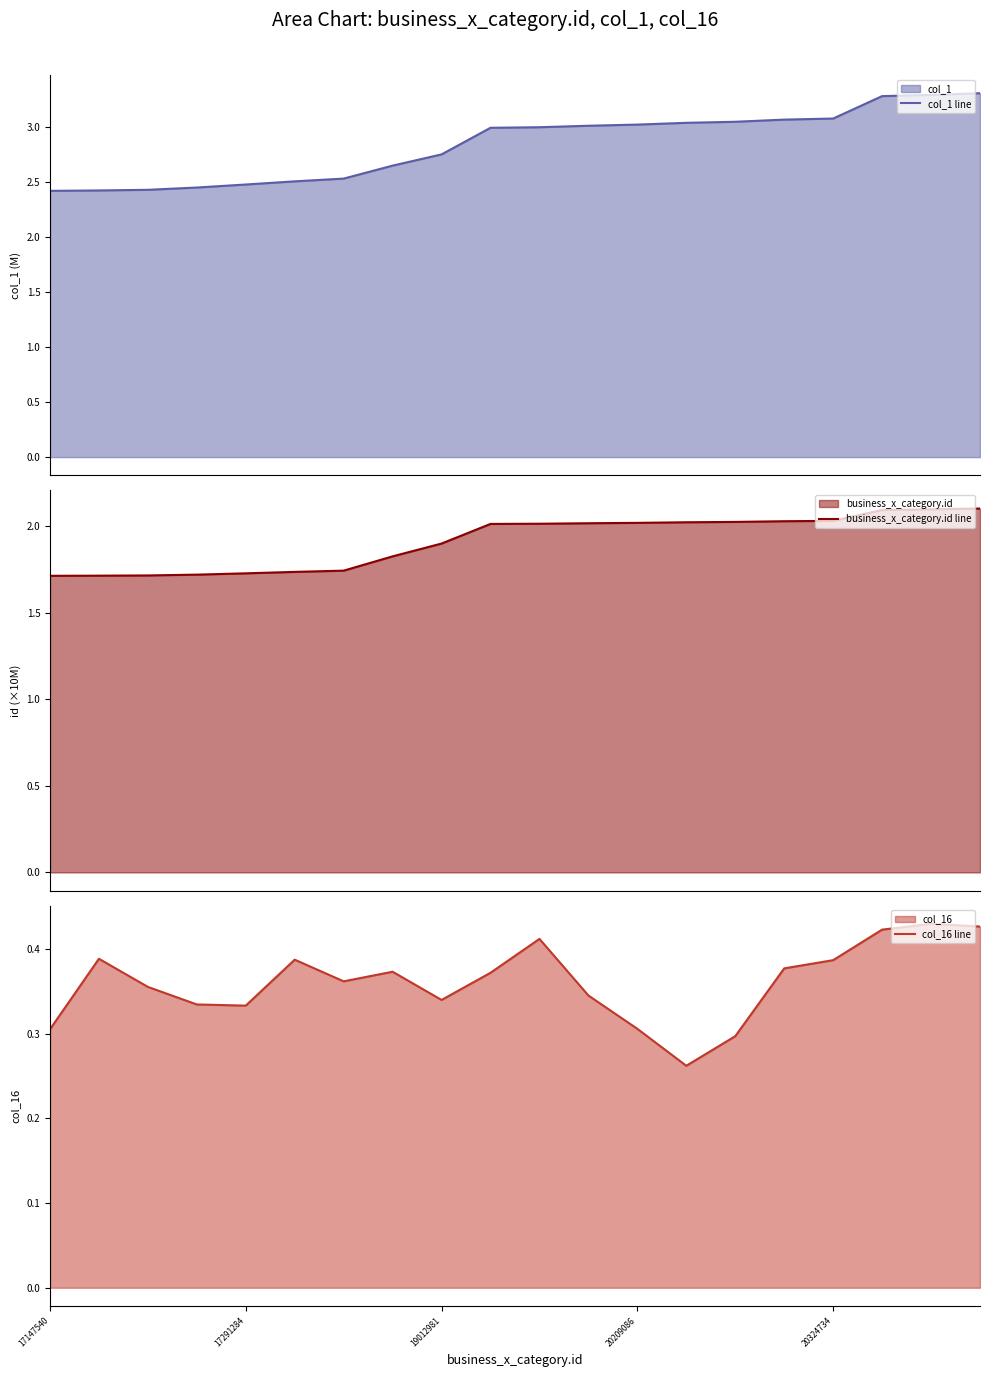

At 10, list the series in order from largest to smallest.

col_1 line, business_x_category.id line, col_16 line